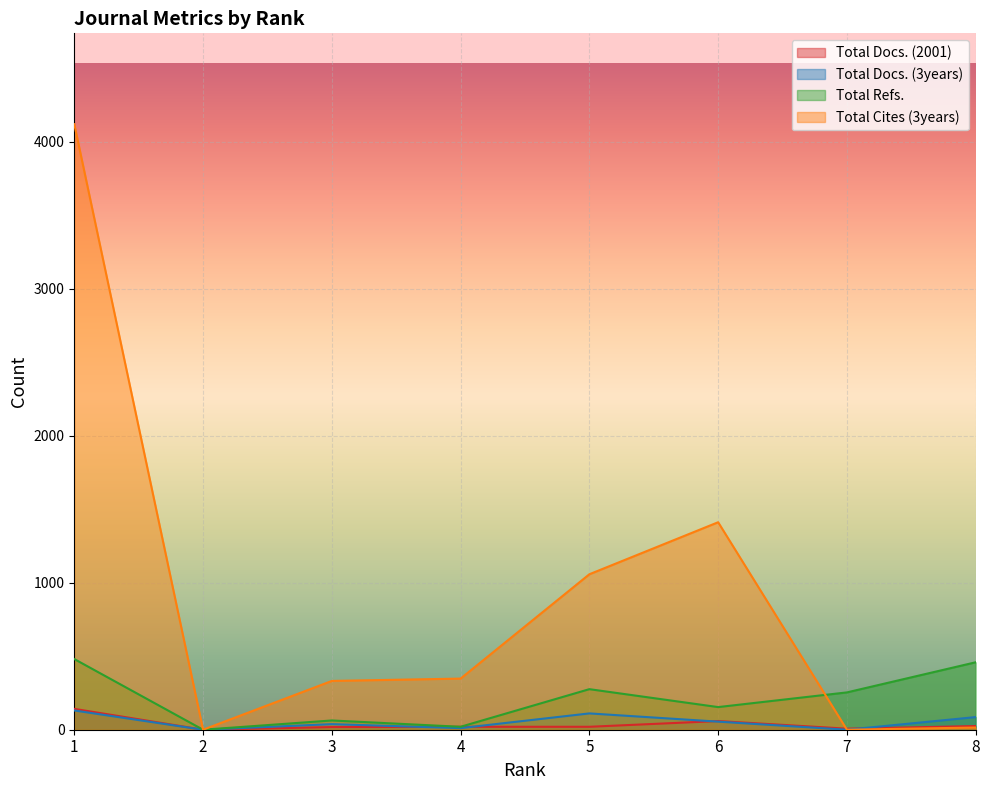

At which label does Total Docs. (3years) first exceed 55?

1